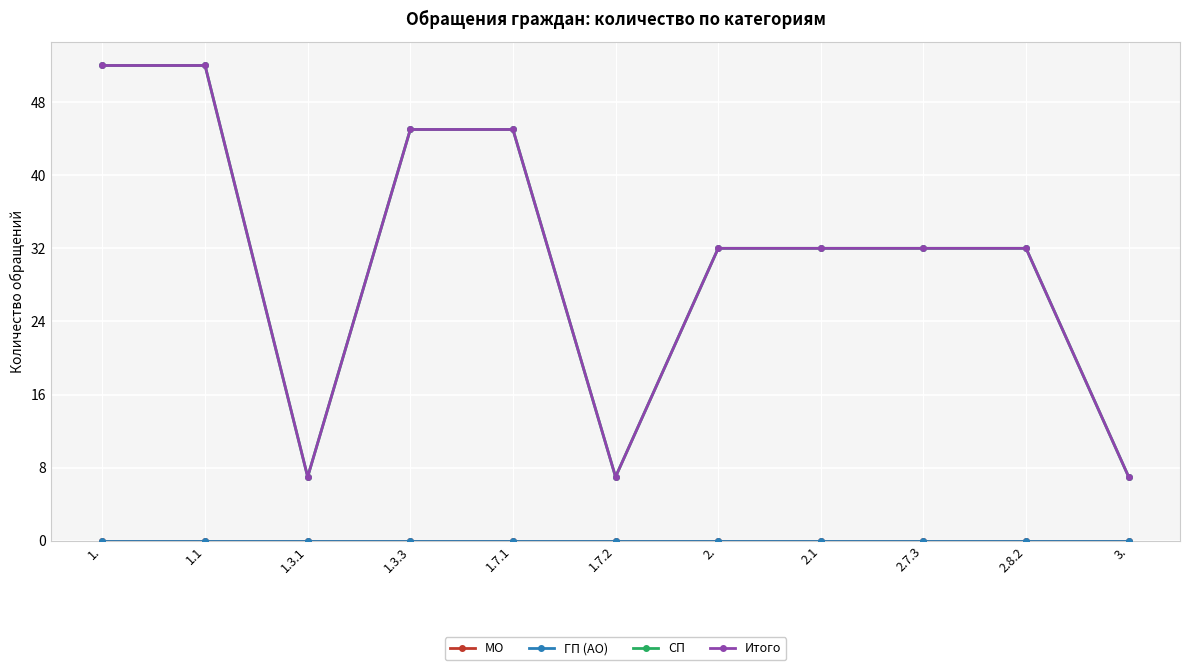

What is the difference between the highest and lowest values at 1.3.1?

7